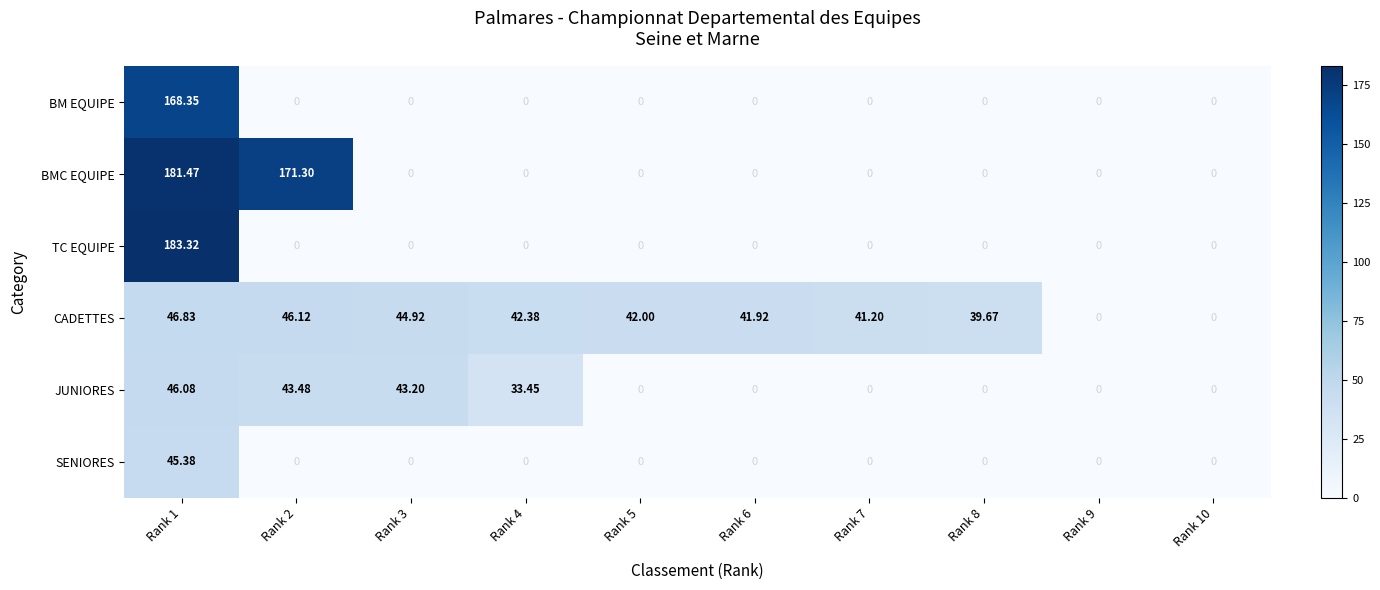

Which series changed the most between Rank 2 and Rank 7?

BMC EQUIPE